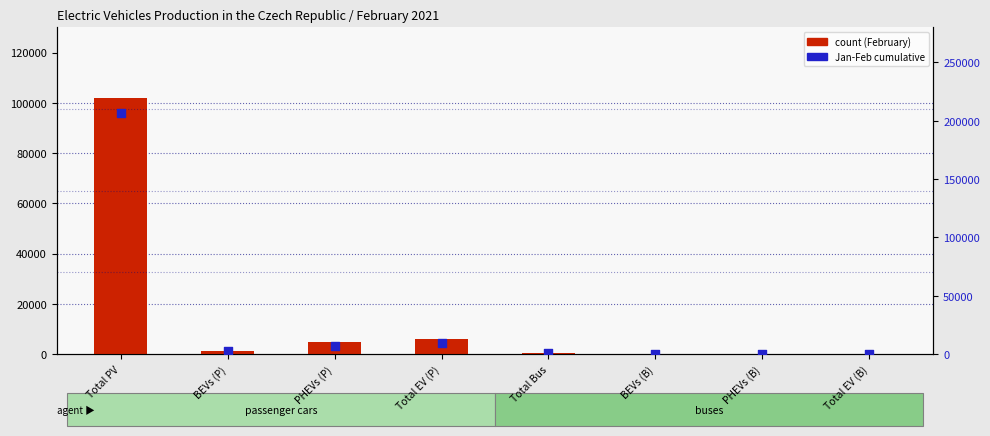

At which category is the sum across all series the highest?

Total PV